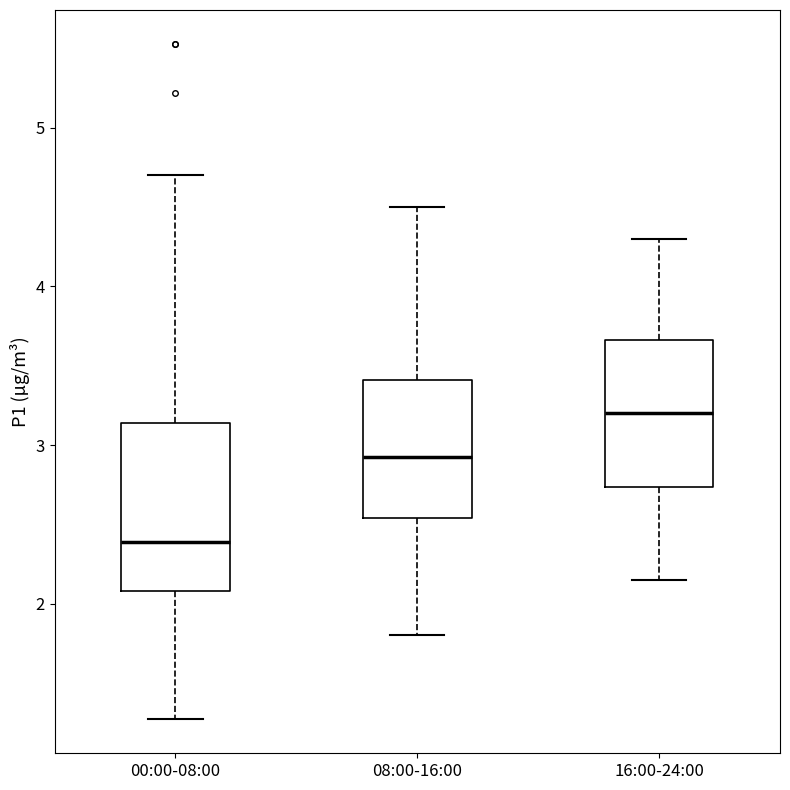

Where does the lower whisker of the box for 16:00-24:00 end on the y-axis? The values are not printed on the chart, so give them approximately, as read against the axis.

2.2